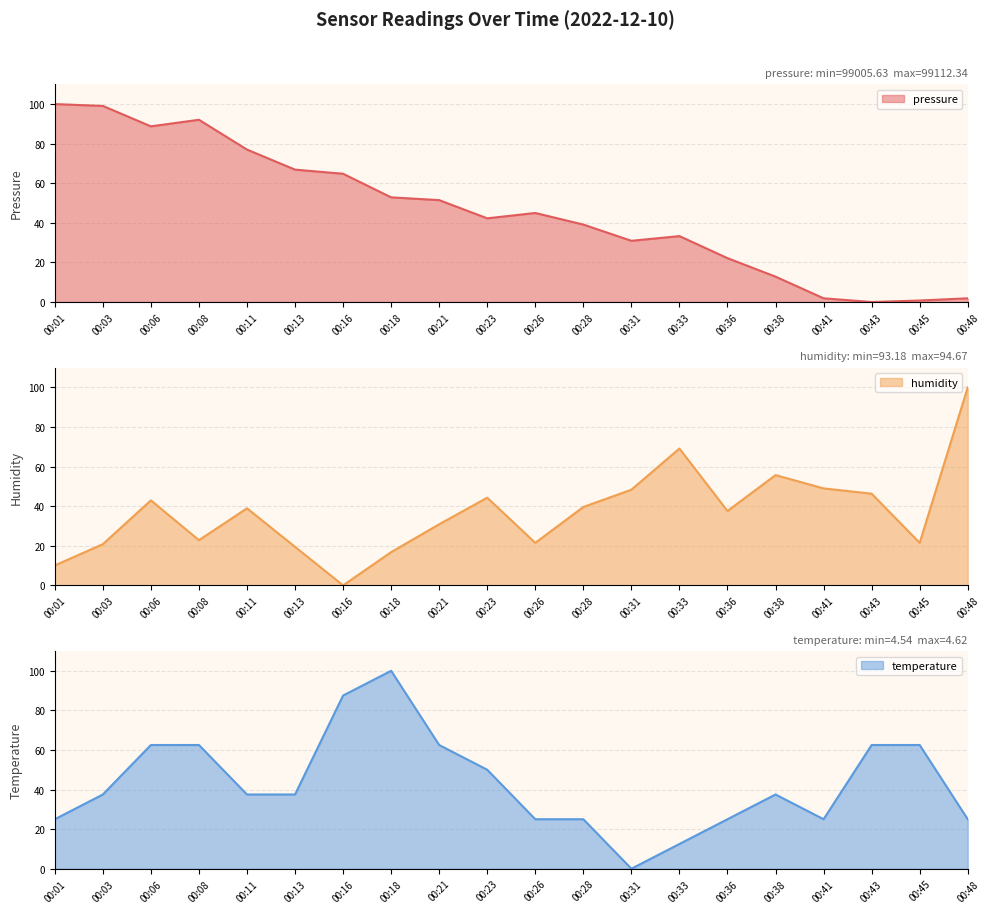

How many data points in temperature are above 37?

12